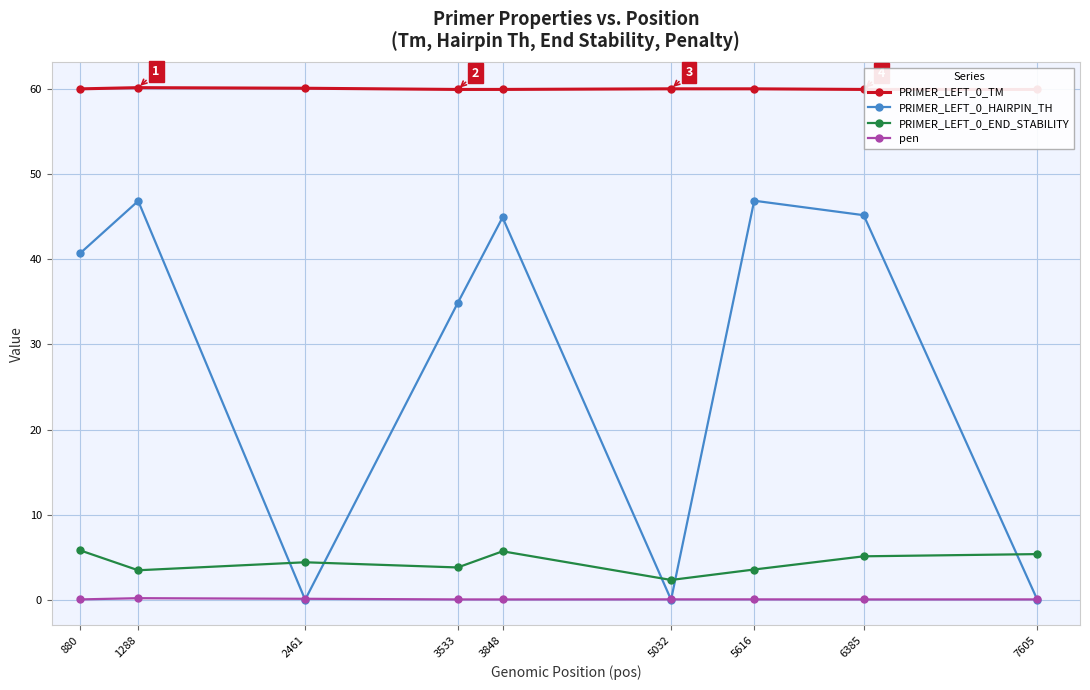

Which has a higher value, 880 or 6385?

880